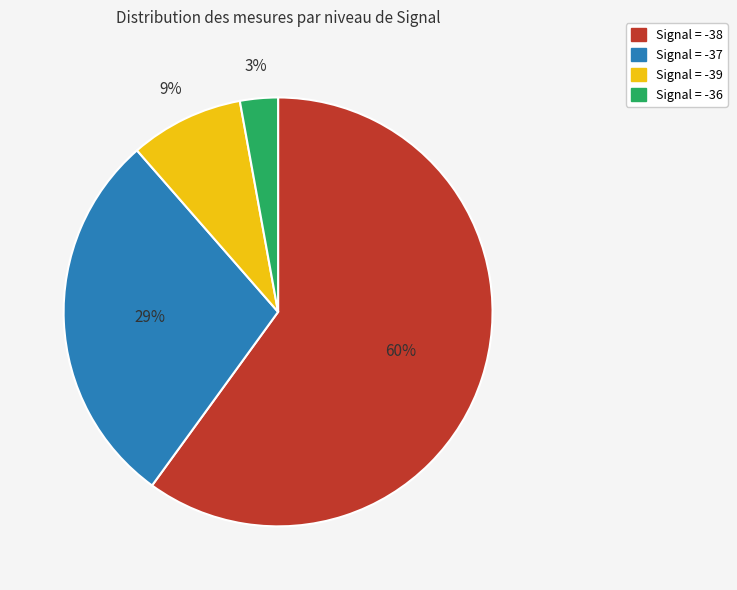

Is there a majority slice in this chart?

Yes